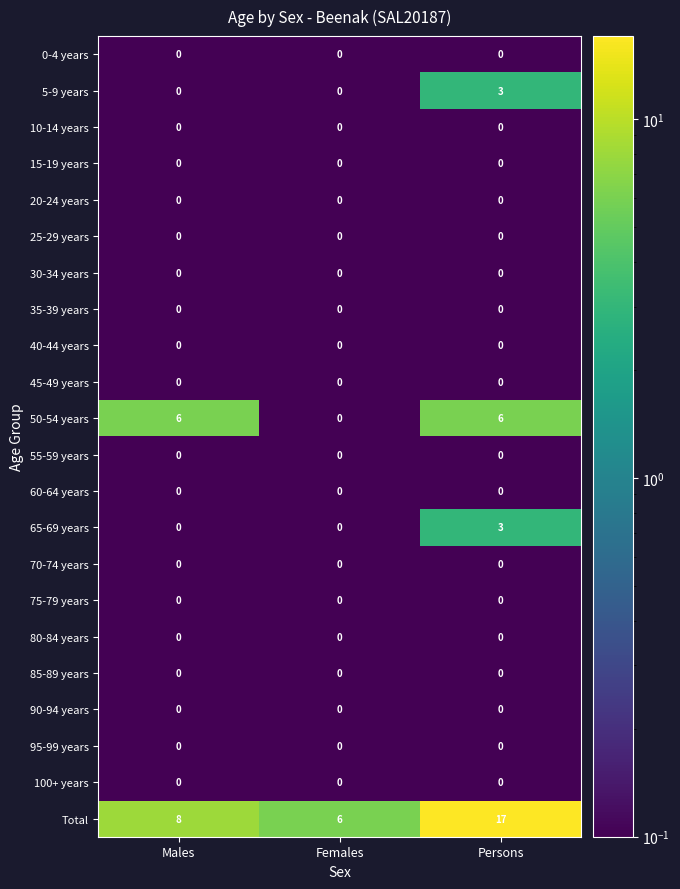

What is the maximum value for 5-9 years?

3